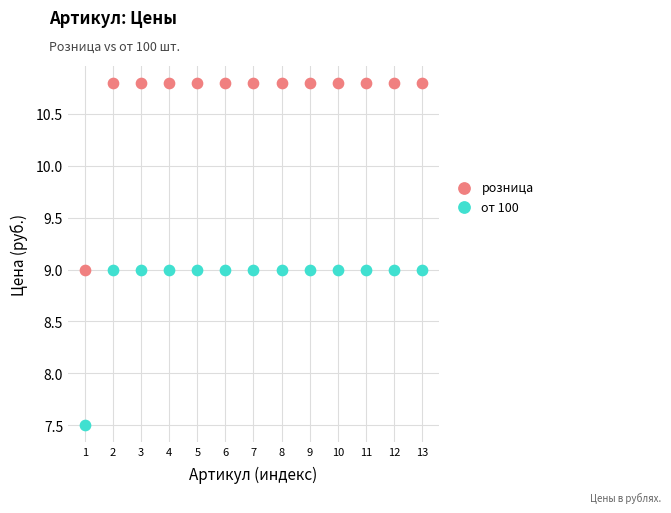

Across all data points, what is the range of X values (max minus min)?

12.0